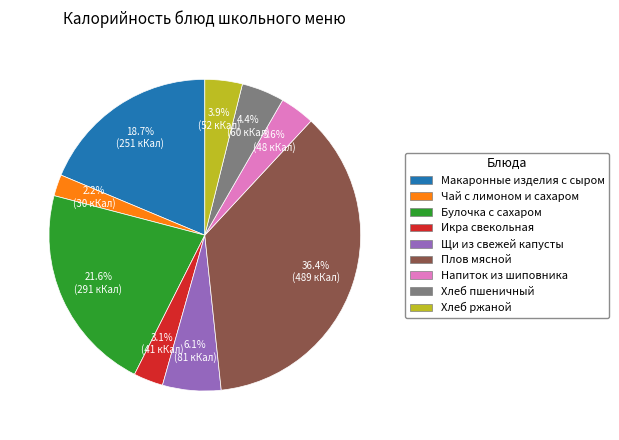

Is there any slice that represents more than half of the pie?

No